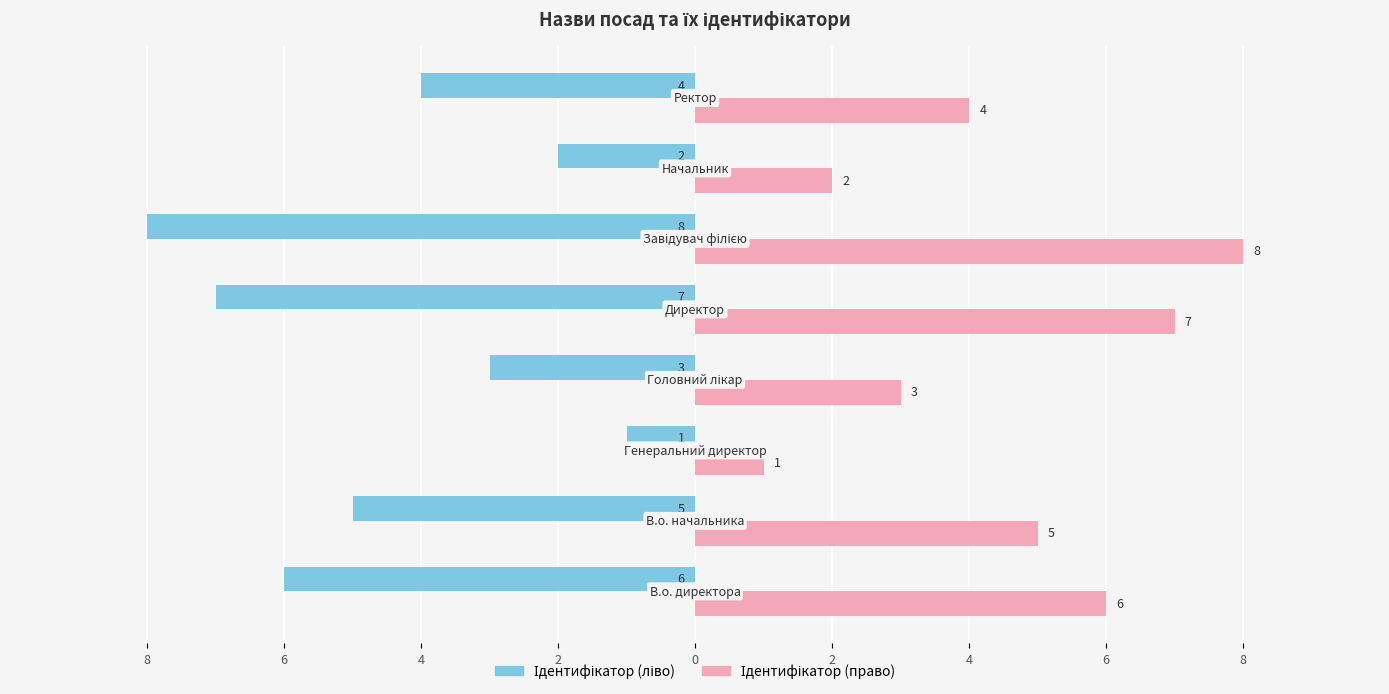

How many bars are there in each group?

2